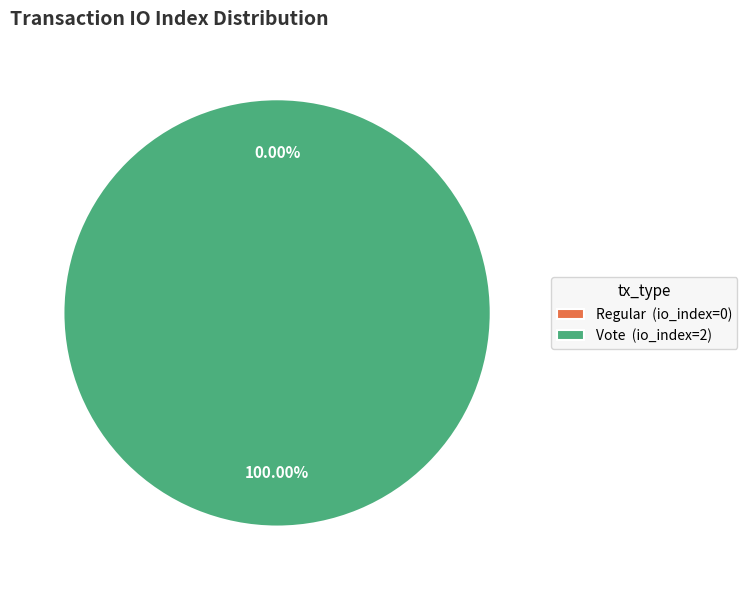

What is the largest slice in the pie chart?

Vote